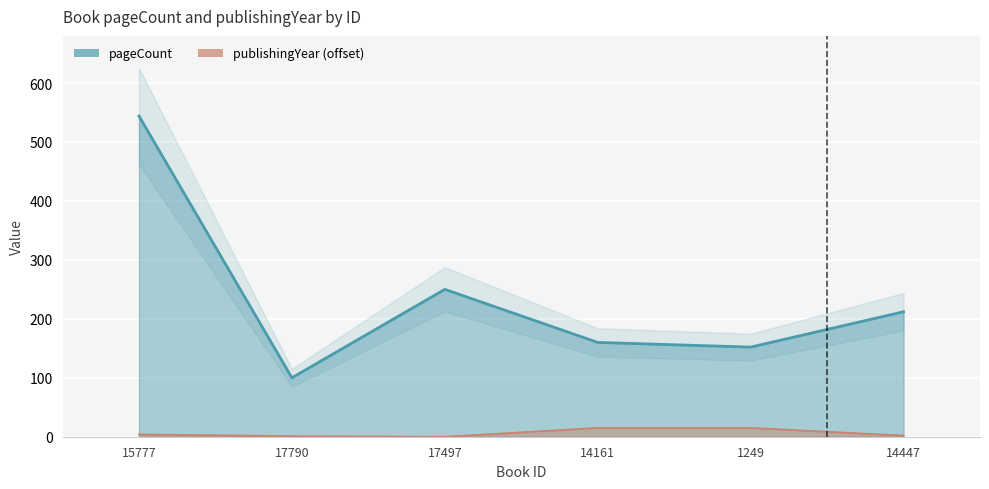

Between 17497 and 1249, which is larger?

17497